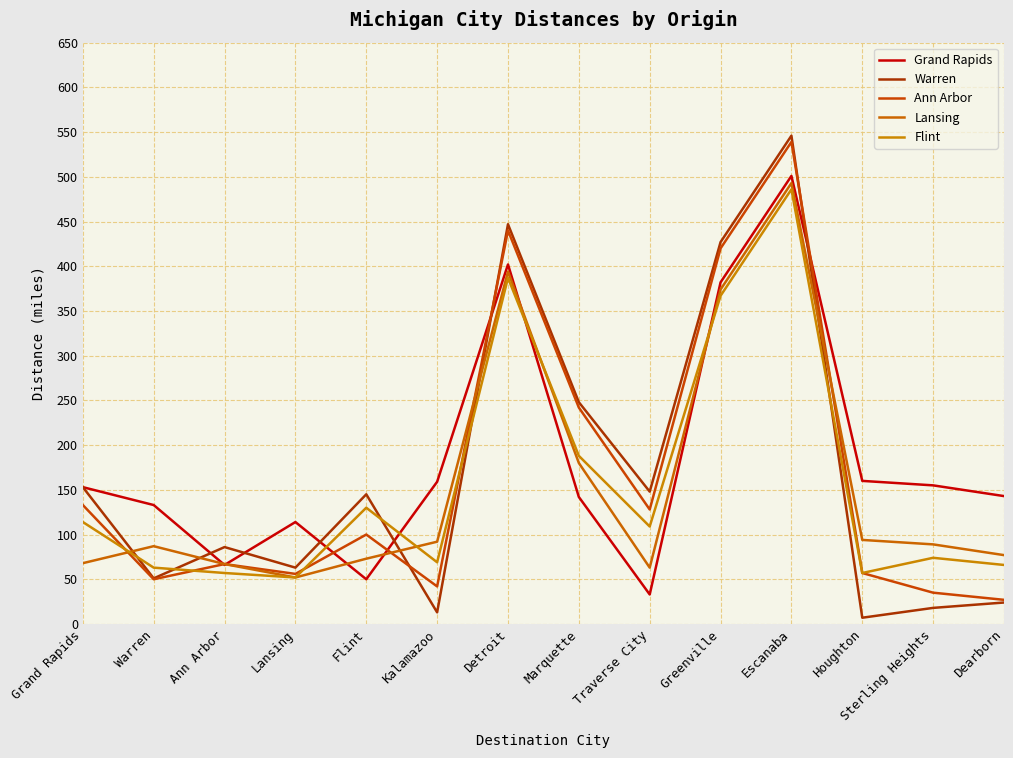

Between Grand Rapids and Marquette, which series saw the biggest shift?

Lansing